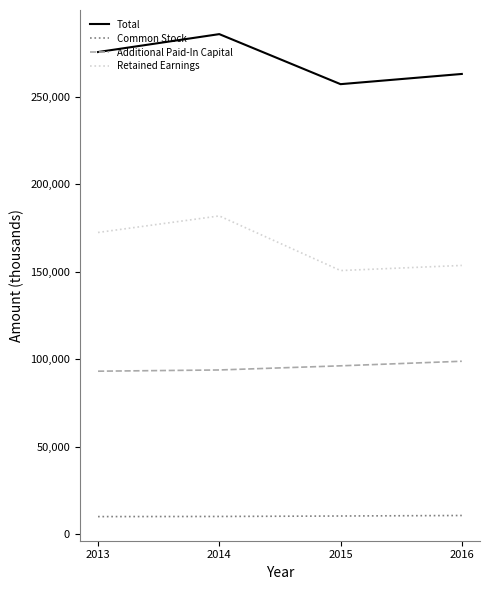

Rank the series at 2014 from highest to lowest value.

Total, Retained Earnings, Additional Paid-In Capital, Common Stock